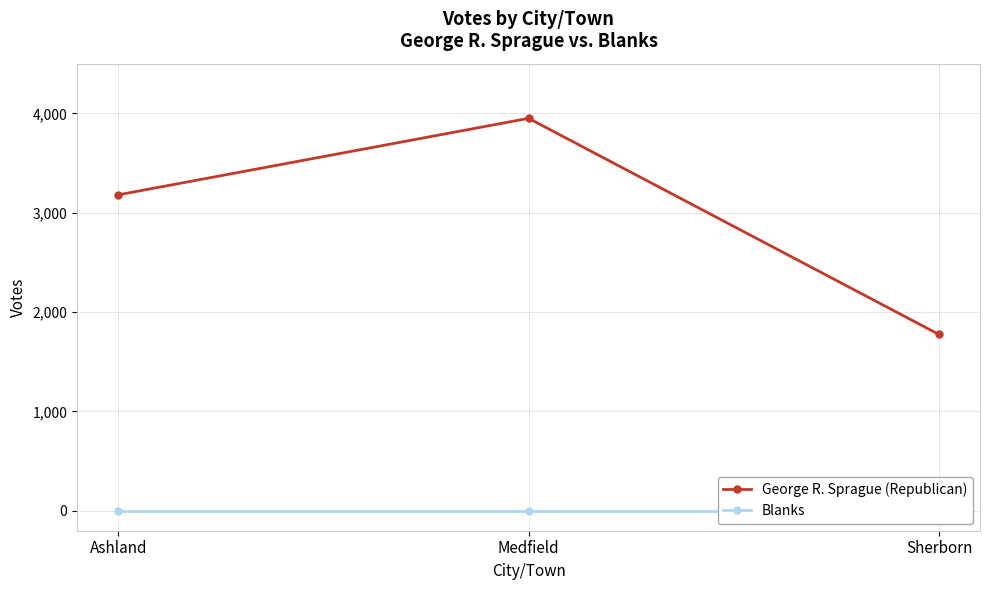

Between Sherborn and Ashland, which is larger?

Ashland